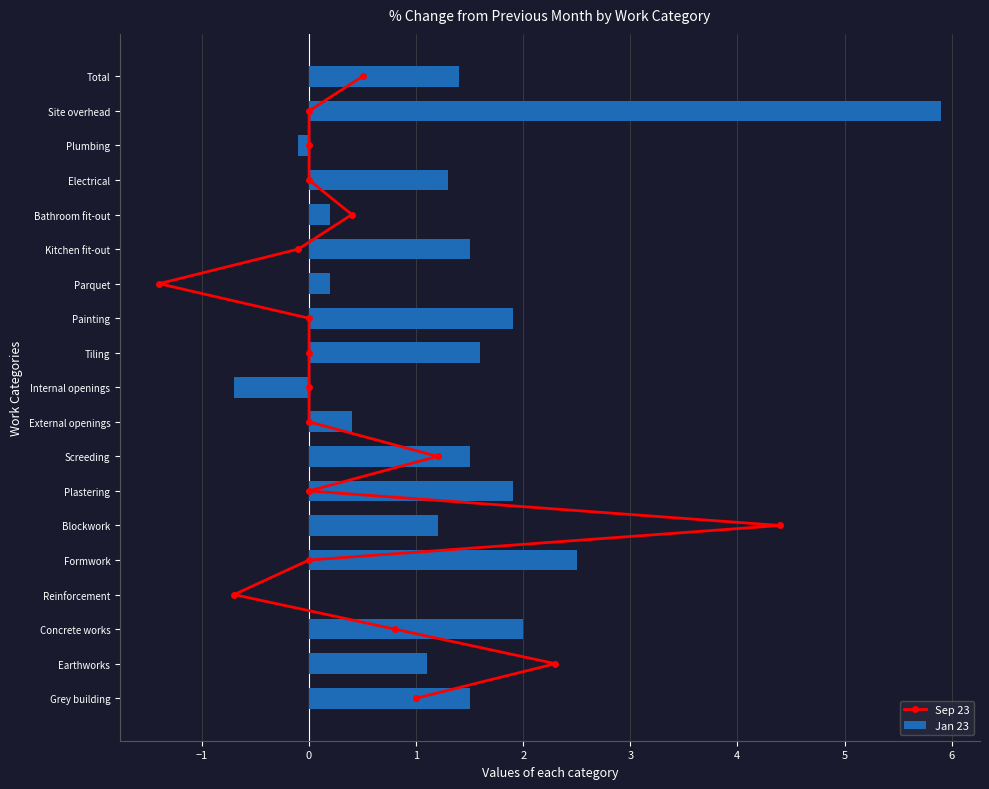

Is it true that Jan 23 equals 0.9 at Concrete works?

False